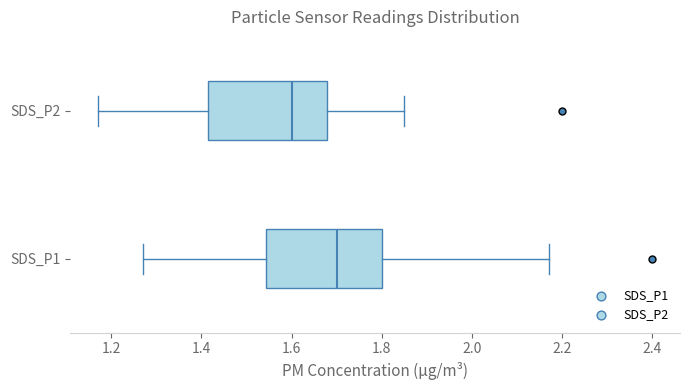

Where is the left edge of the box for SDS_P1 on the x-axis? The values are not printed on the chart, so give them approximately, as read against the axis.

1.54